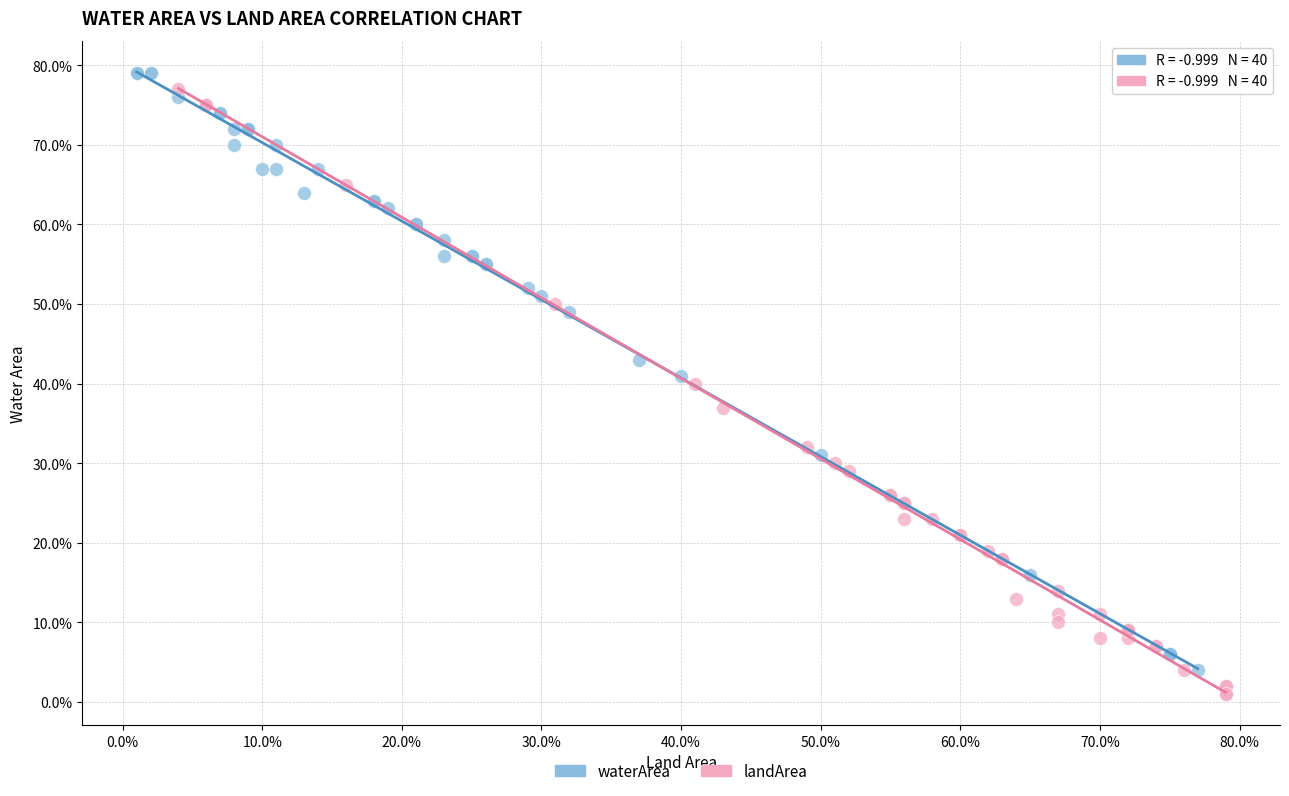

What are all the series names shown in the legend?

waterArea, landArea